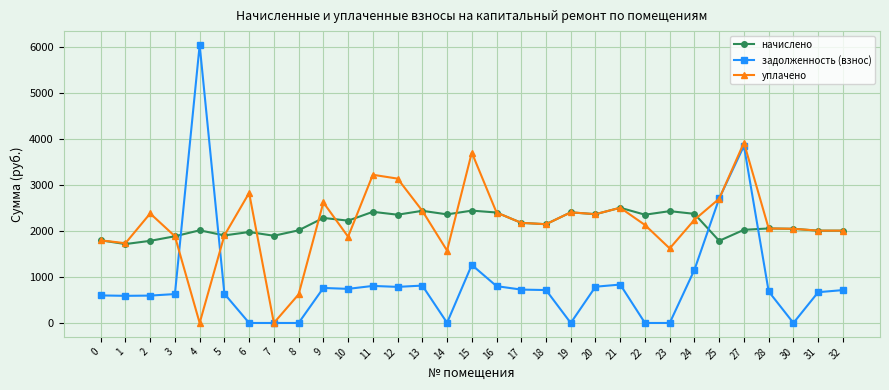

Is the value of задолженность (взнос) at 10 greater than the value of начислено at 15?

No